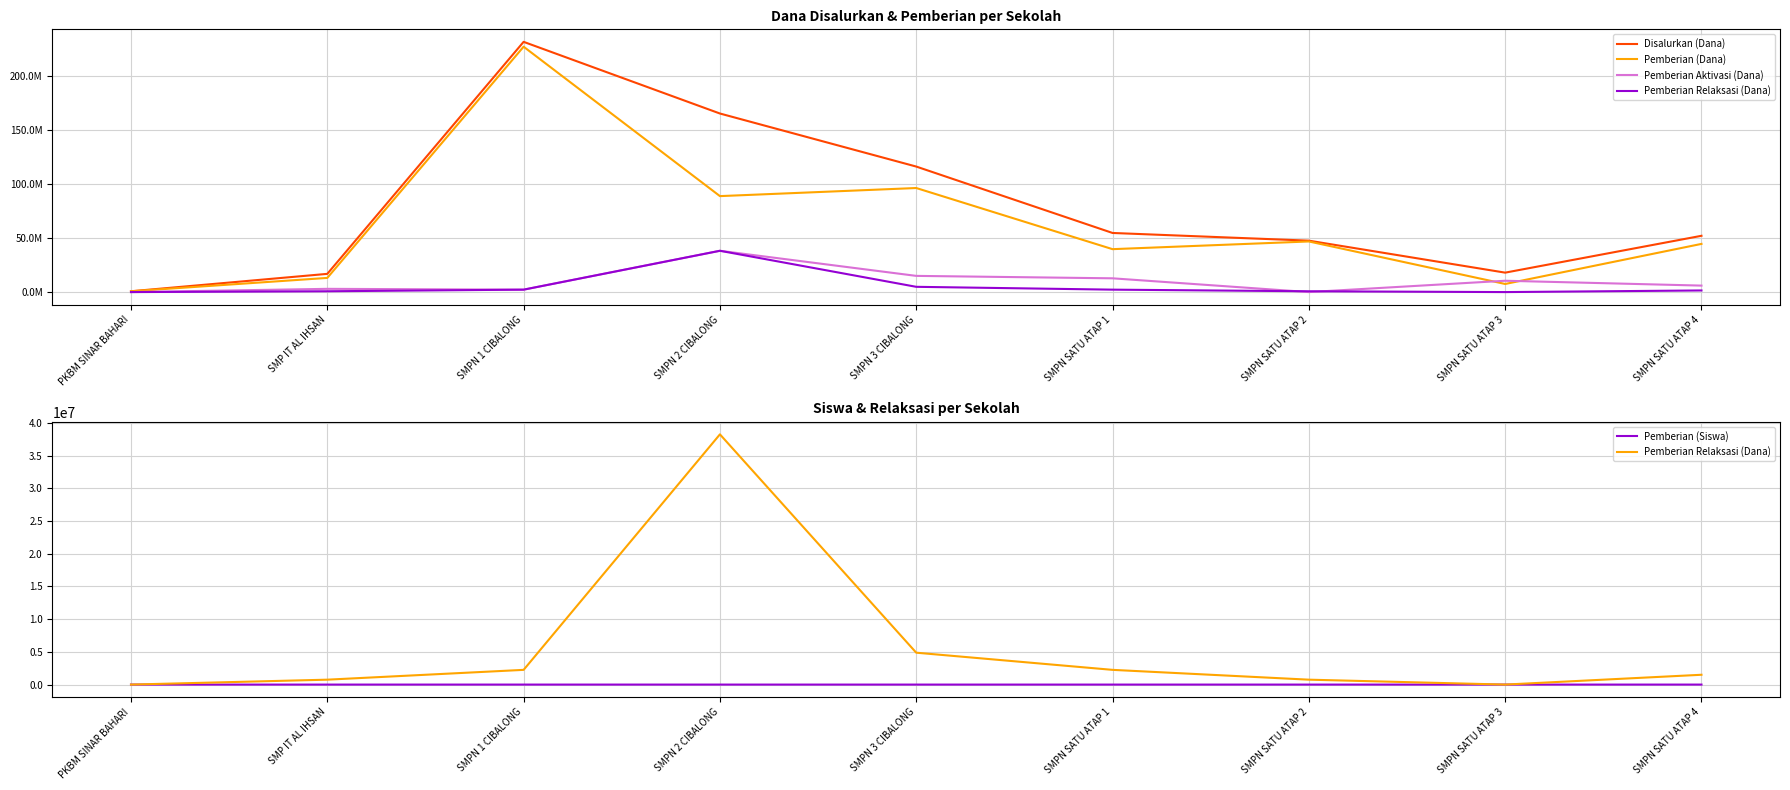

In Pemberian Aktivasi (Dana), how many points are lower than both neighbors (excluding endpoints)?

2